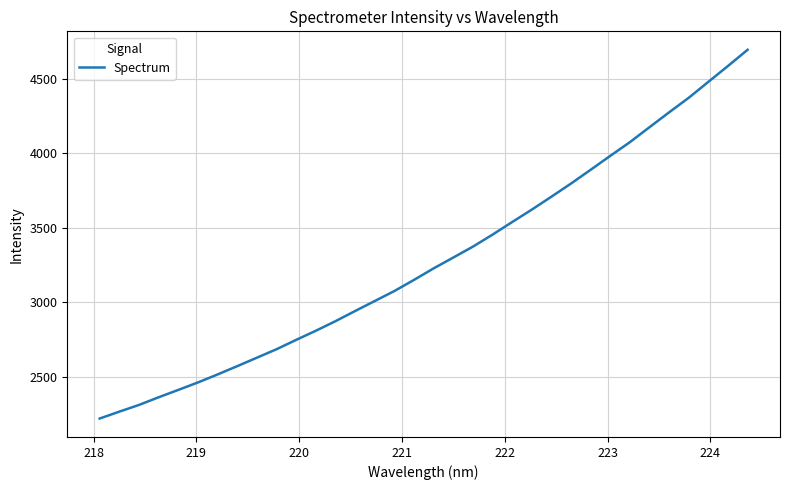

What is the greatest value displayed?

4696.7